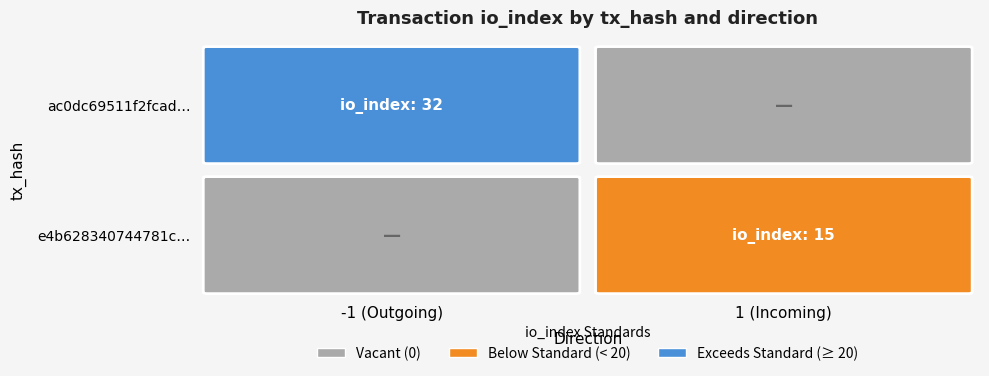

Which has a higher value, io_index or direction?

io_index